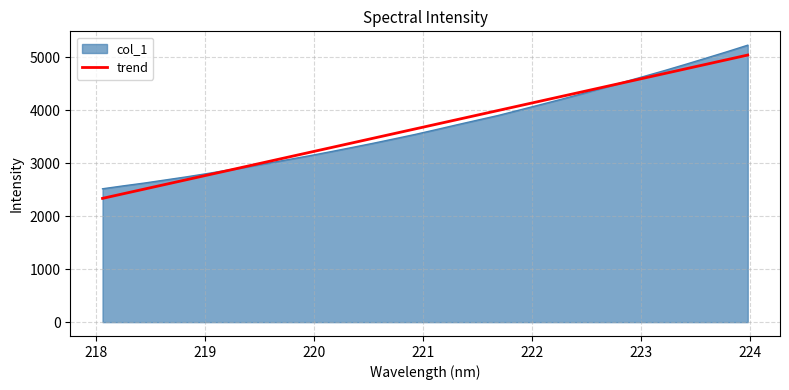

What is the maximum value shown in the chart?

5230.6